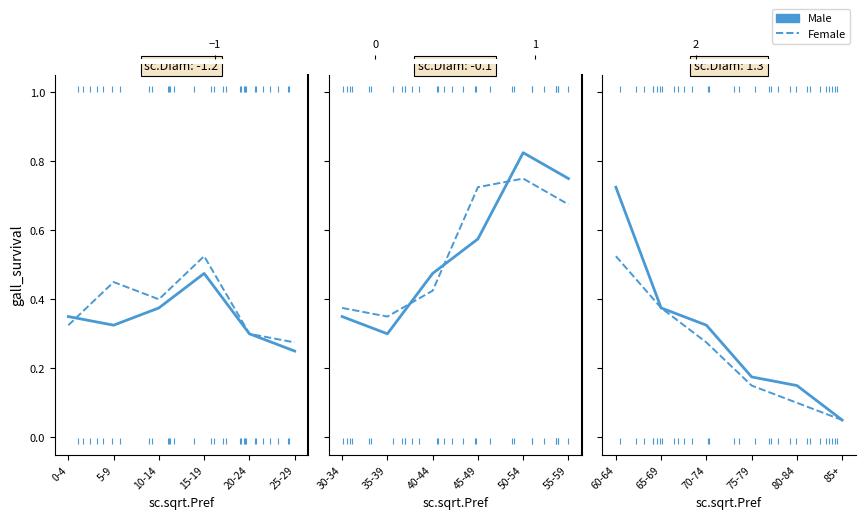

True or false: Female has a value of 0.0 at 20-24.

False